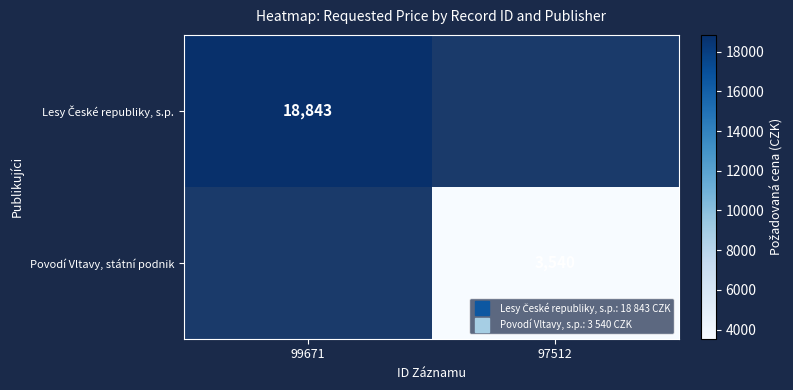

List the series in order of their peak value, highest first.

Lesy České republiky, s.p., Povodí Vltavy, státní podnik